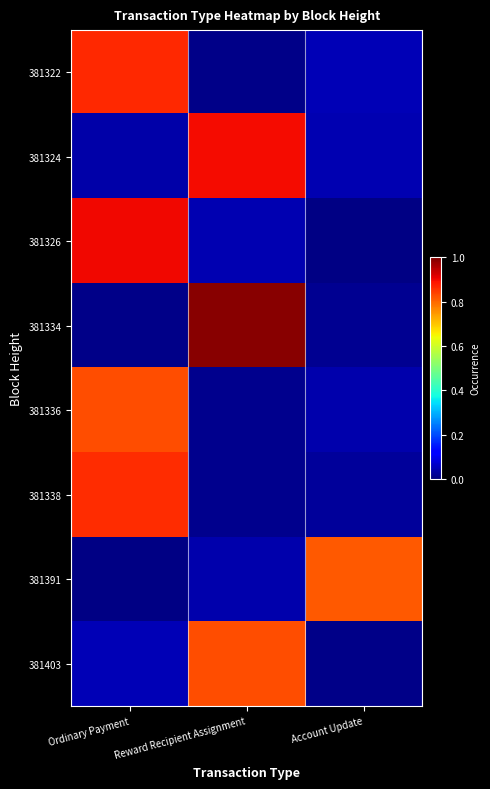

What is the total value across all series at Reward Recipient Assignment?

2.8